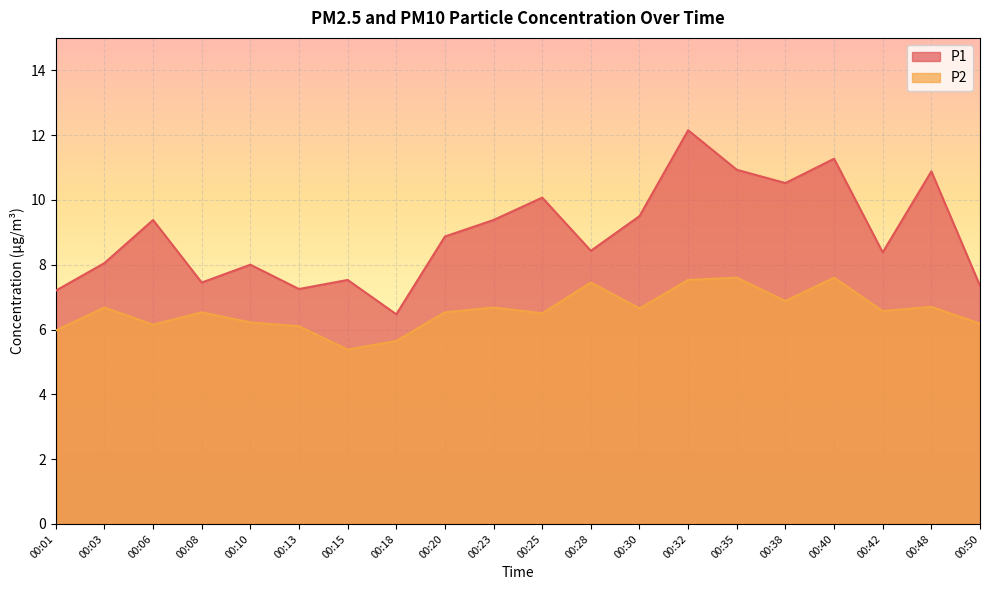

What is the difference between the highest and lowest values at 00:30?

2.8